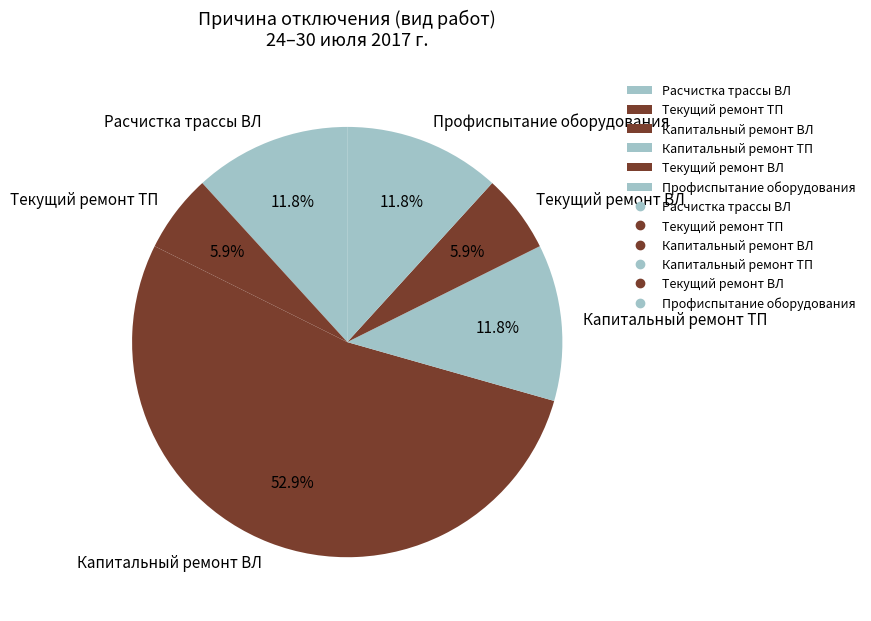

How many segments does this pie chart have?

6